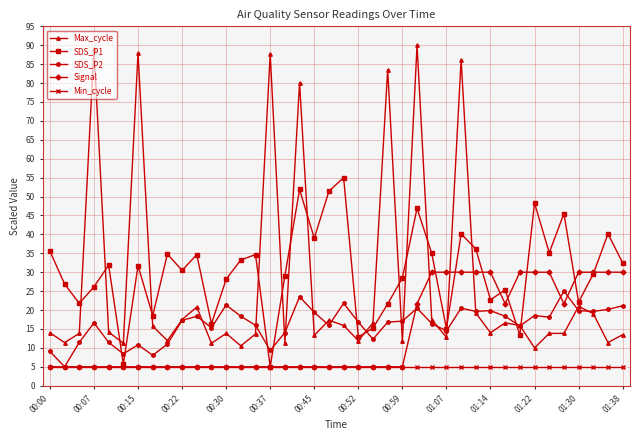

True or false: Max_cycle has more than 0 points higher than both neighbors.

True